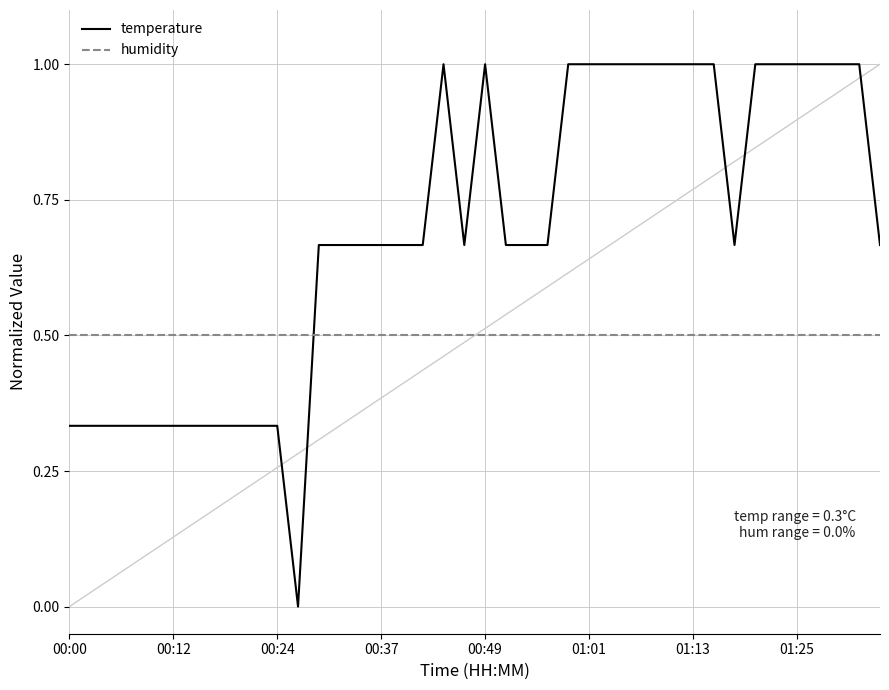

What is the greatest value displayed?

1.0